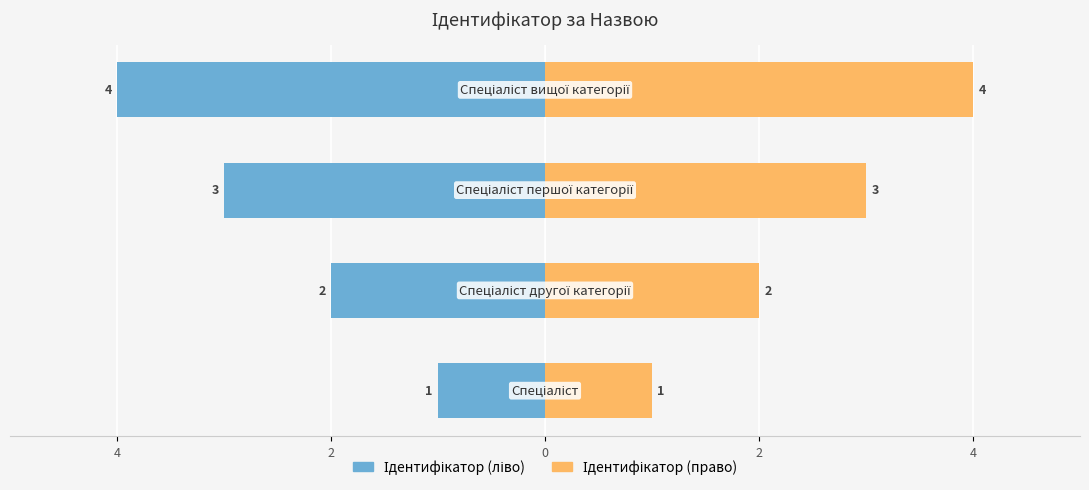

Rank the series by their maximum value, from lowest to highest.

Ідентифікатор (ліво), Ідентифікатор (право)